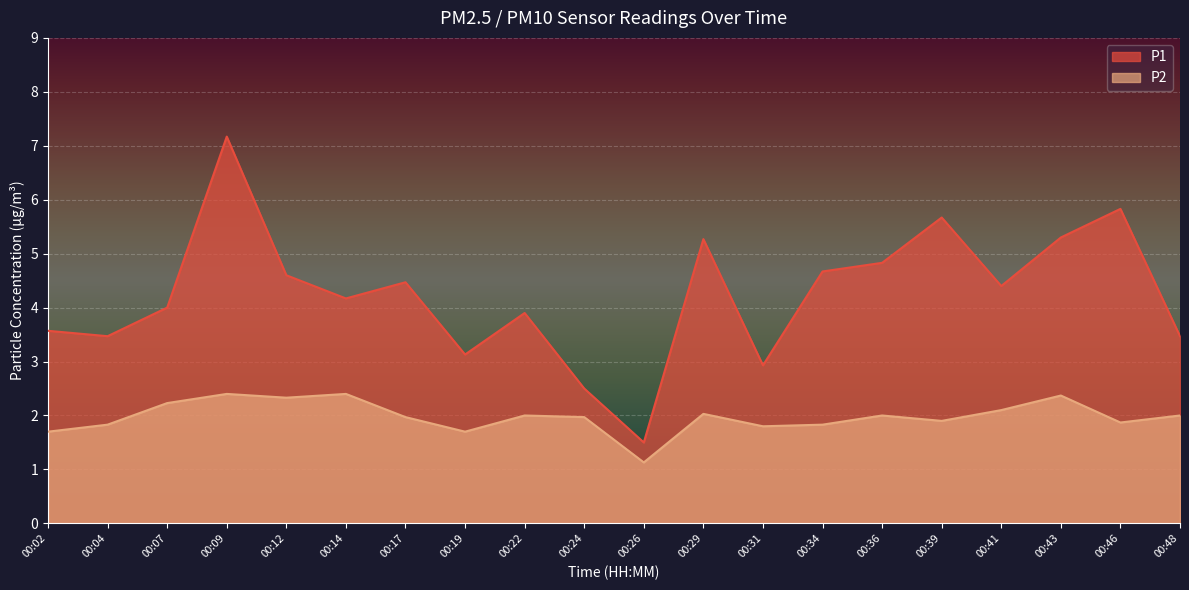

How many data points in P1 are above 4?

11